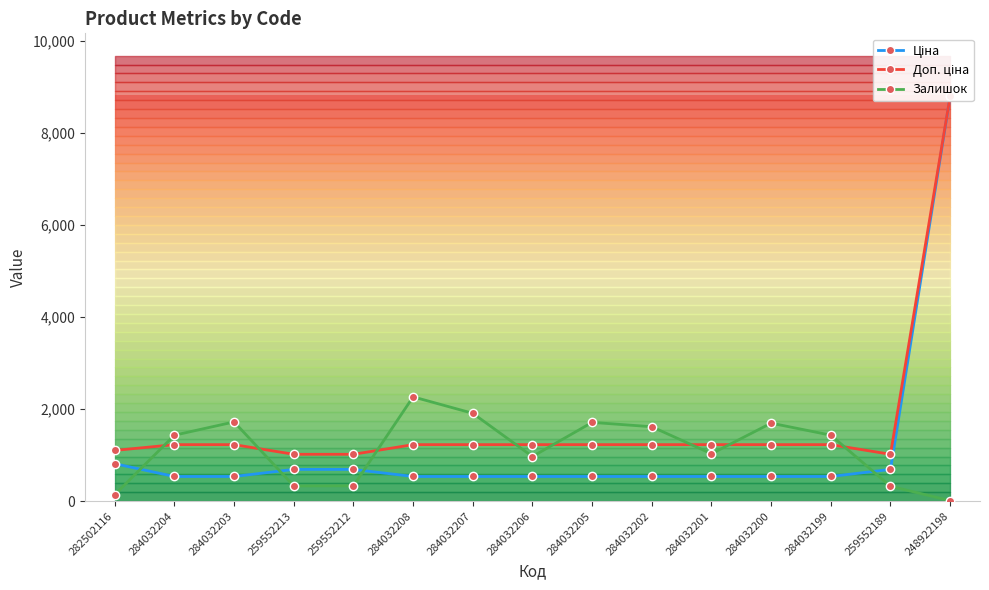

Is it true that Залишок equals 115.7 at 259552189?

False